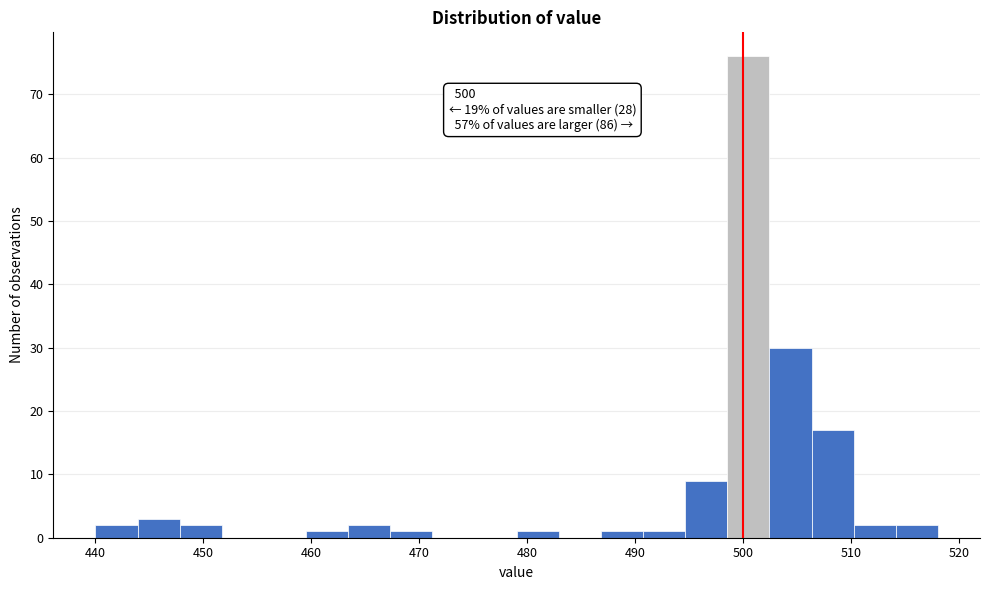

Read against the x-axis, roughly where is the centre of the tallest bar?

500